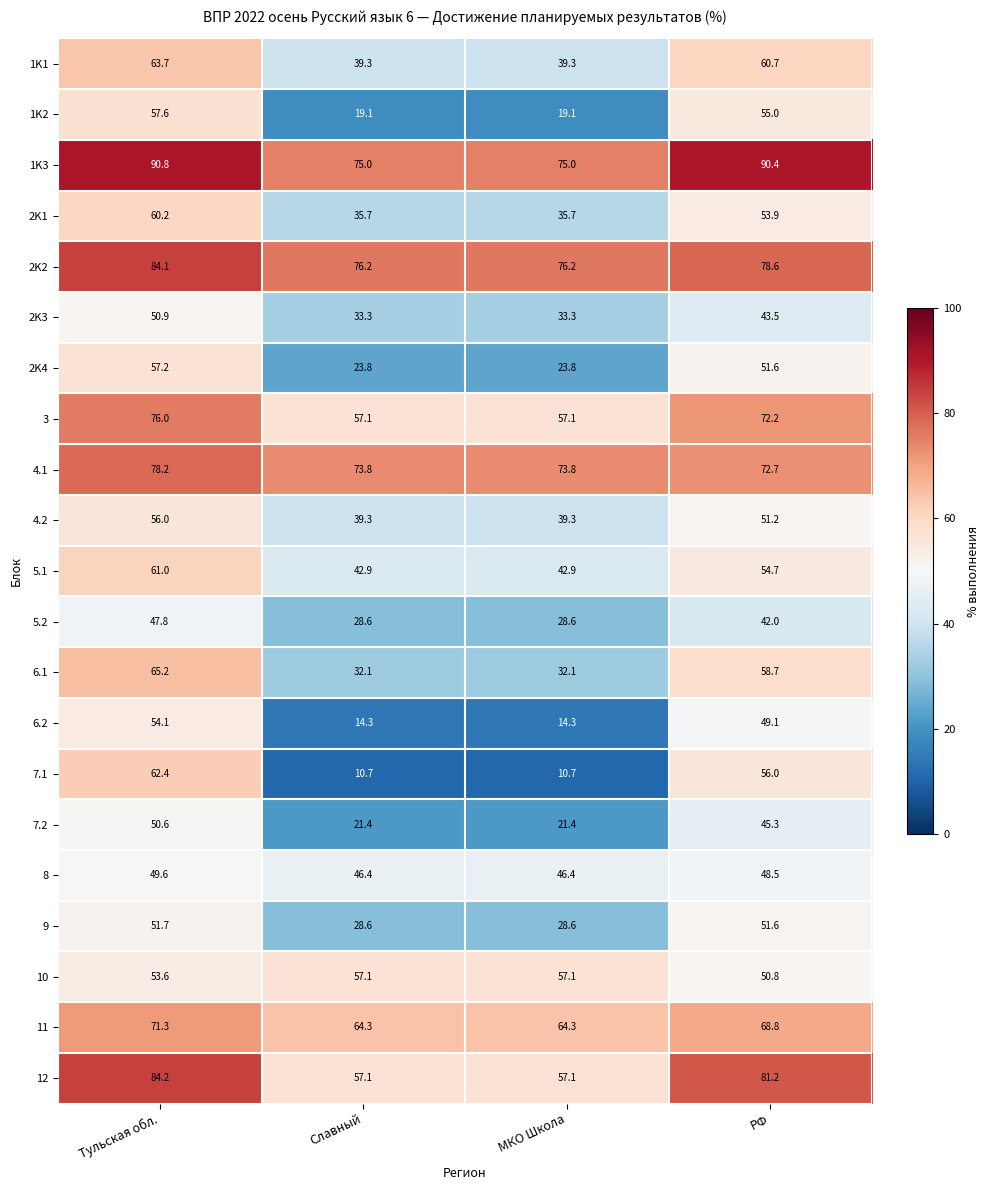

At how many categories does at least one series exceed 31?

4